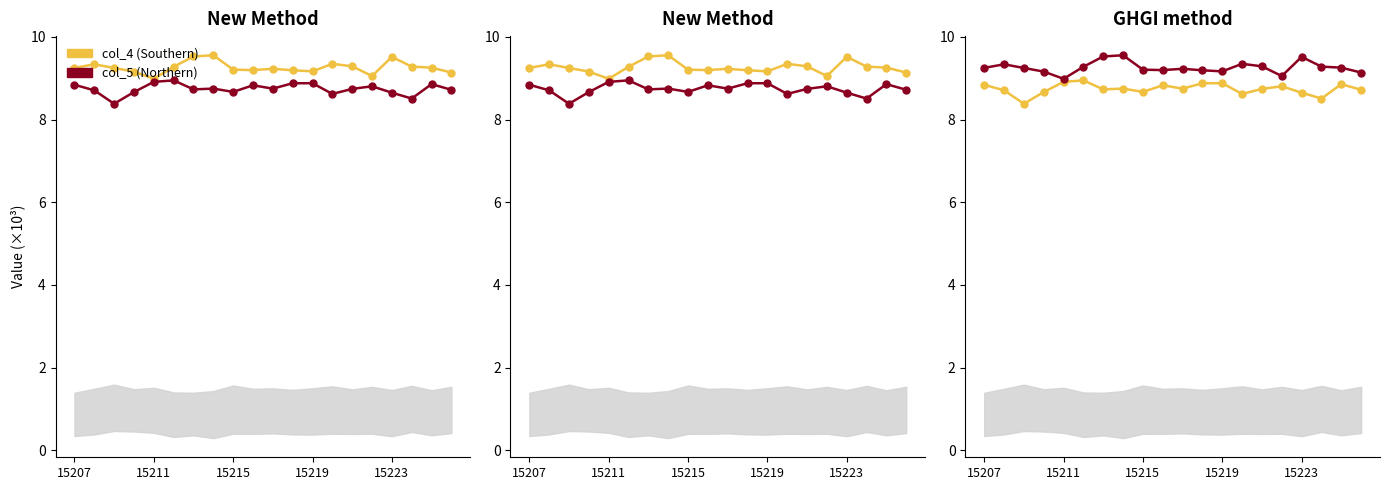

Is the value of col_5 (Northern) at 7 greater than the value of col_4 (Southern) at 14?

Yes